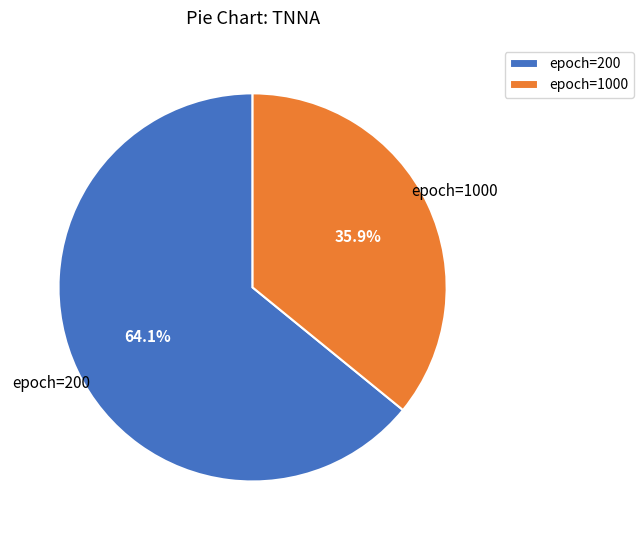

Between epoch=1000 and epoch=200, which is larger?

epoch=200